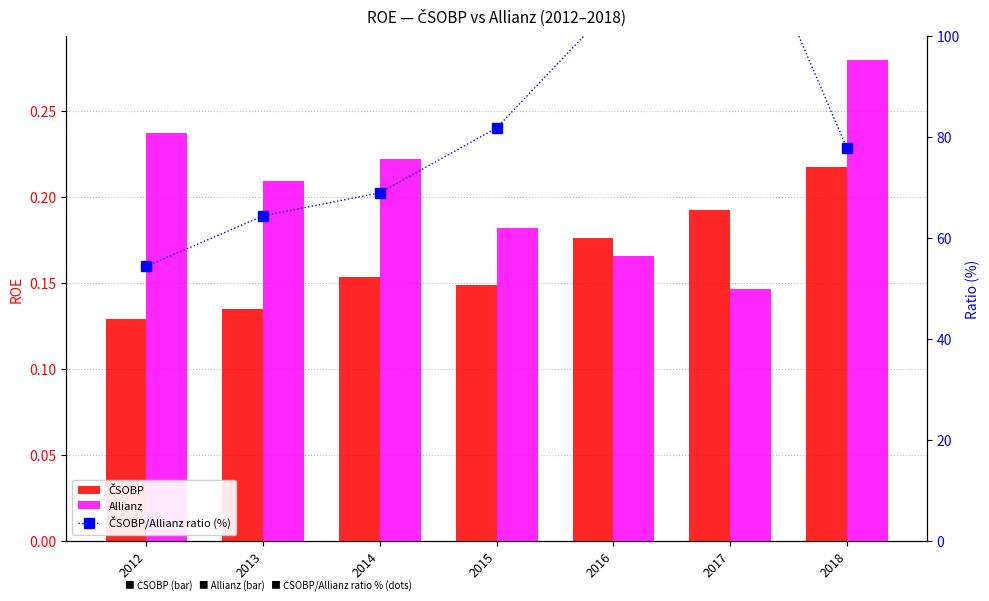

What is the value of the Allianz bar at the 2nd from the left?

0.2